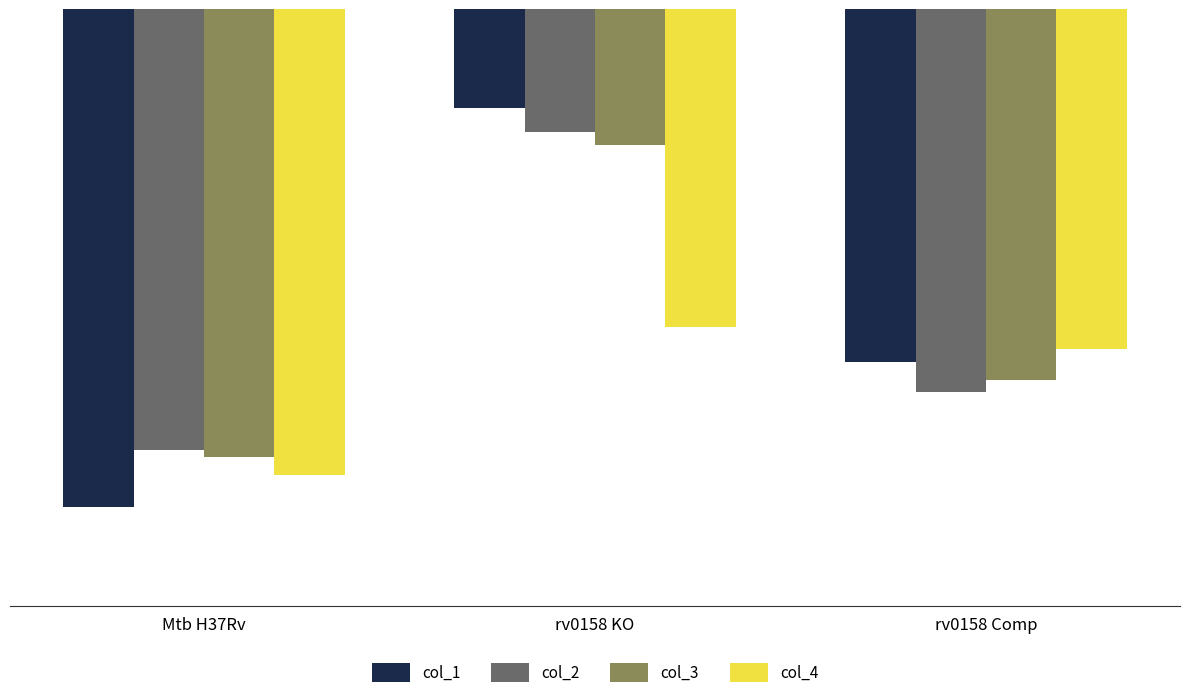

List the series in order of their peak value, highest first.

col_1, col_2, col_3, col_4